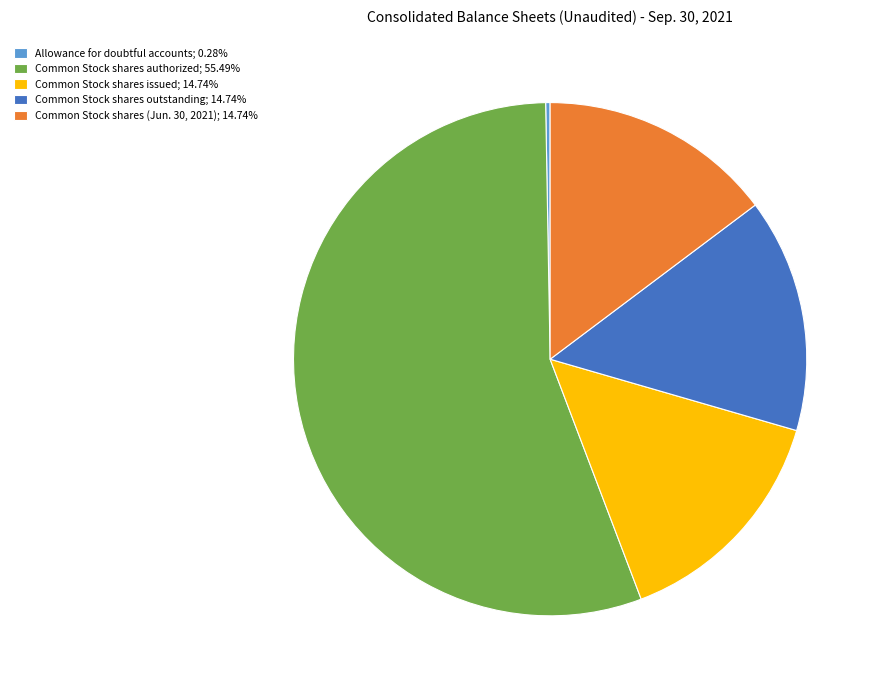

How many segments does this pie chart have?

5